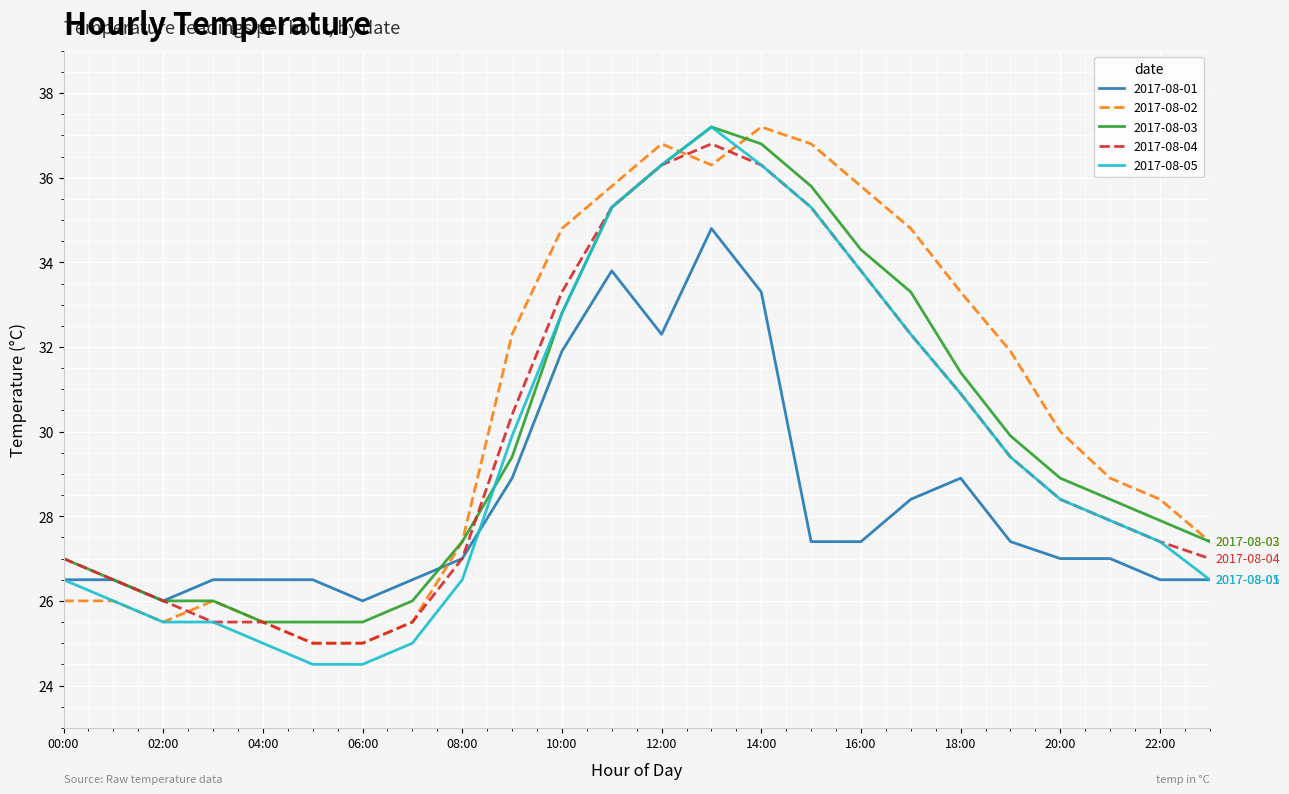

What is the minimum value for 2017-08-02?

25.0